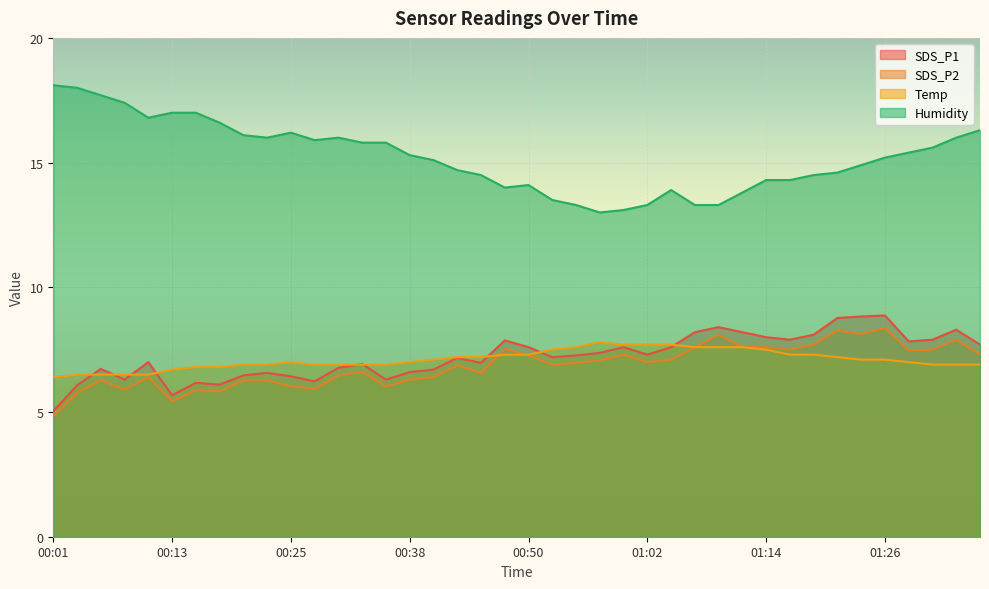

Which series has the largest range (max minus min)?

Humidity